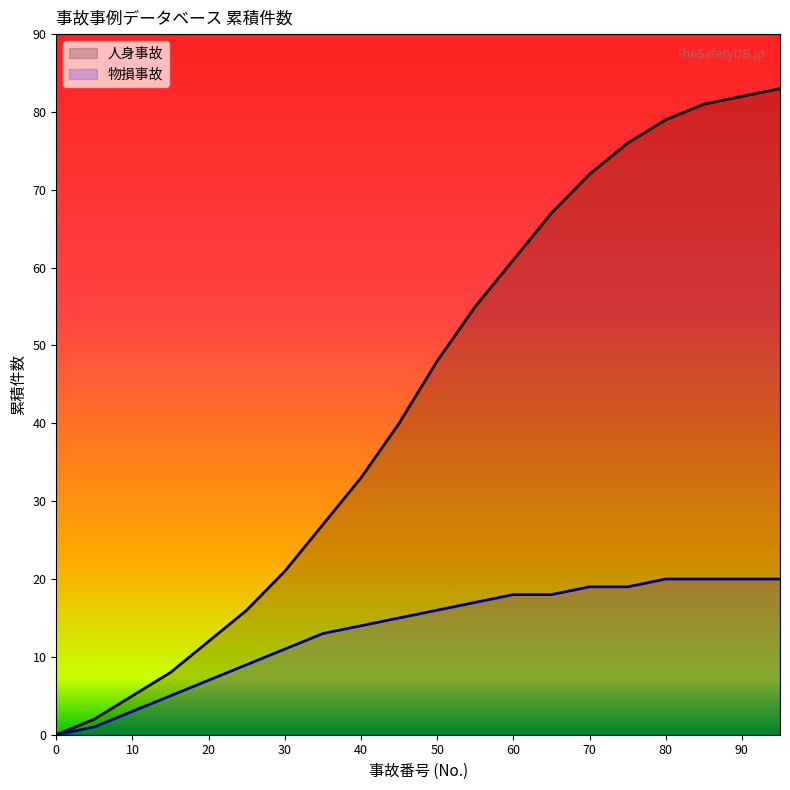

Rank the series by their average value, from highest to lowest.

人身事故, 物損事故